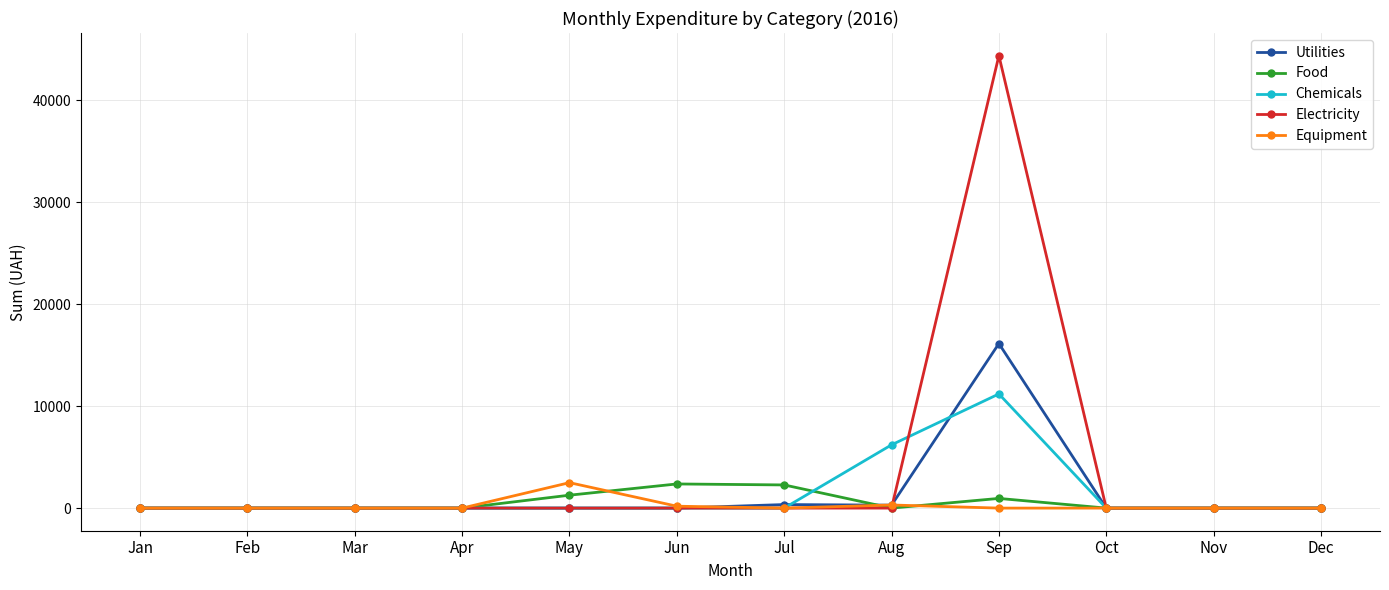

The Utilities series shows 5619.2 at Dec. True or false?

False